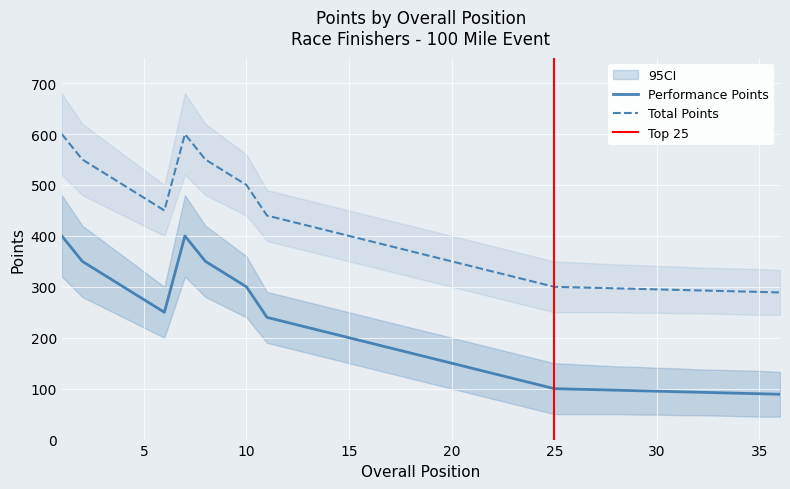

The value of Total Points at 3 is 136. True or false?

False